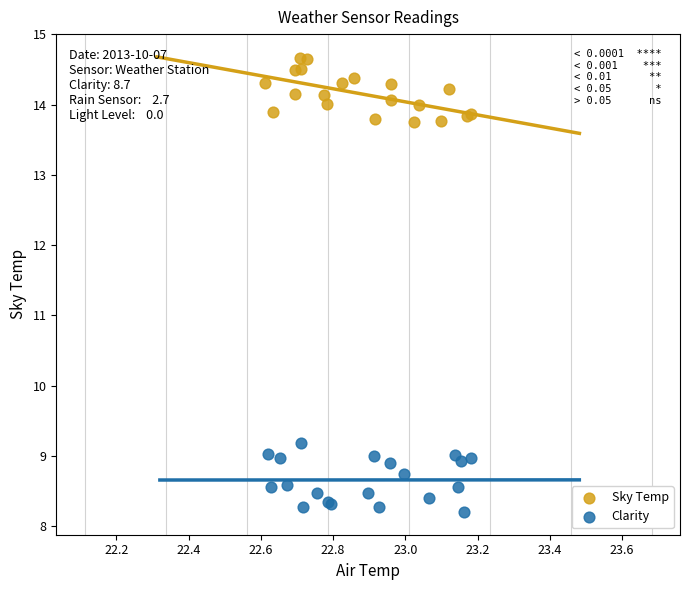

Which series reaches the maximum Y coordinate?

Sky Temp